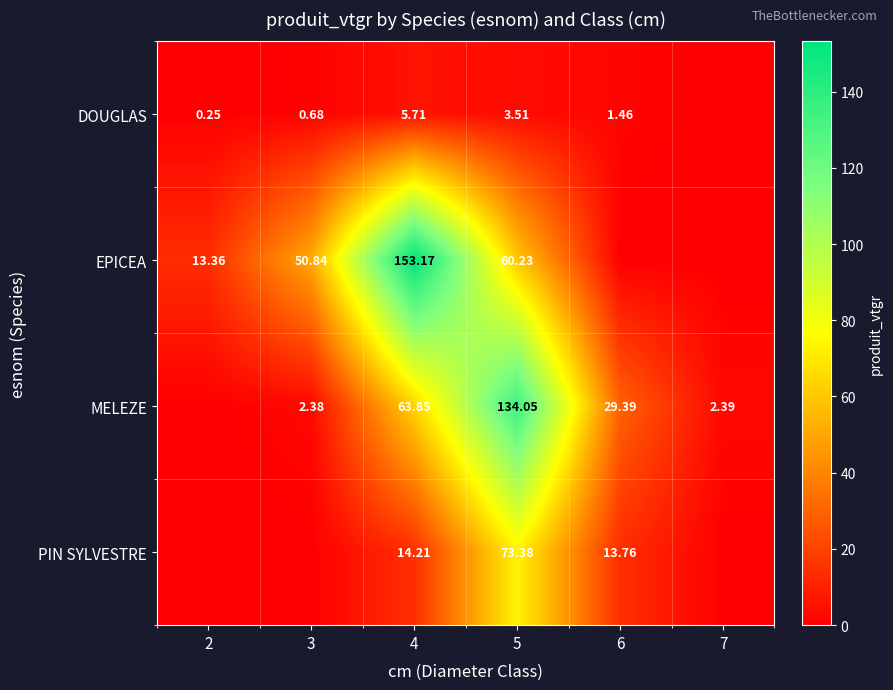

Is the value of DOUGLAS at 2 greater than the value of MELEZE at 5?

No